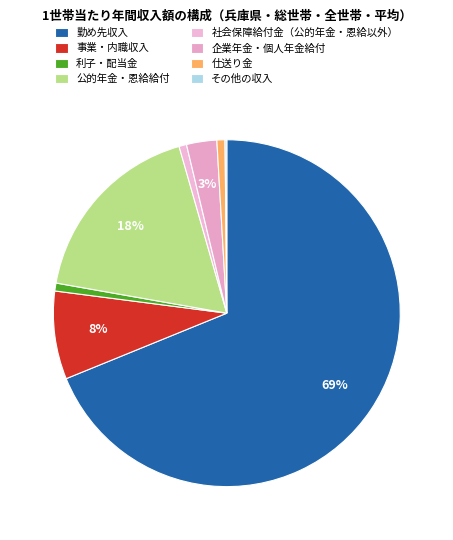

How many segments does this pie chart have?

8